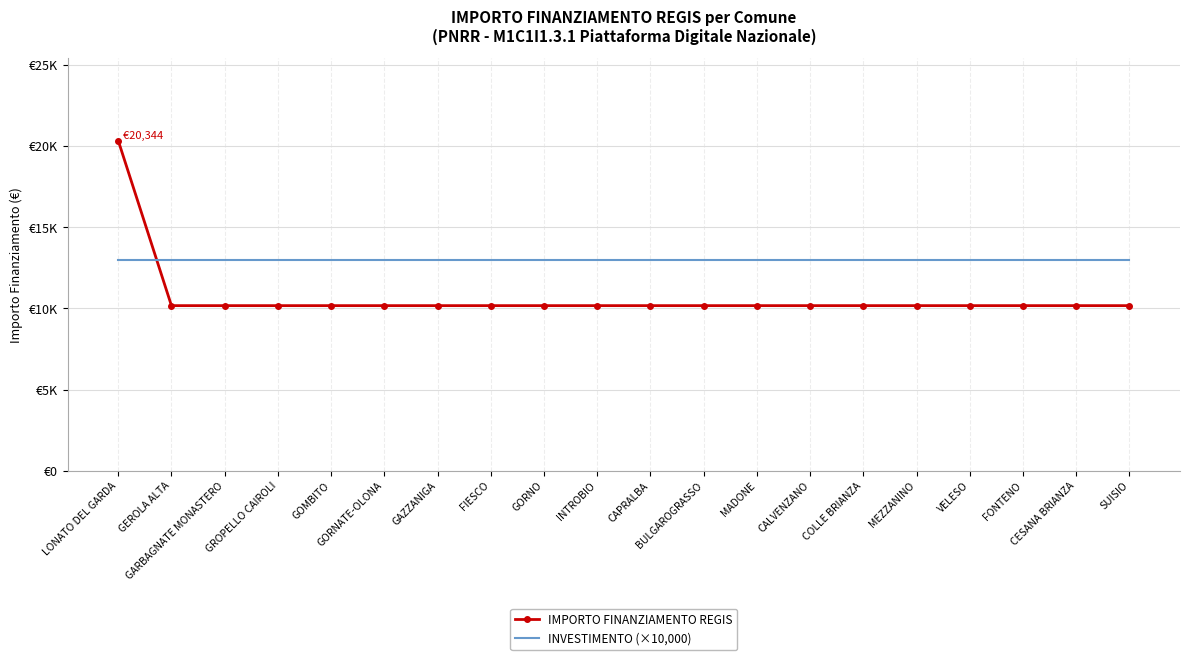

The INVESTIMENTO (×10,000) series shows 7714 at GEROLA ALTA. True or false?

False